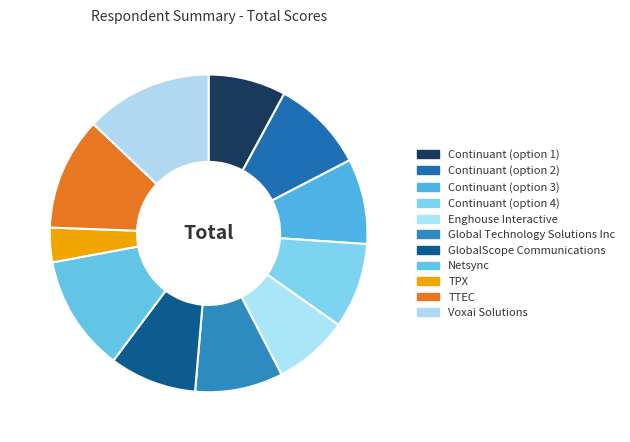

Does any single category account for the majority?

No